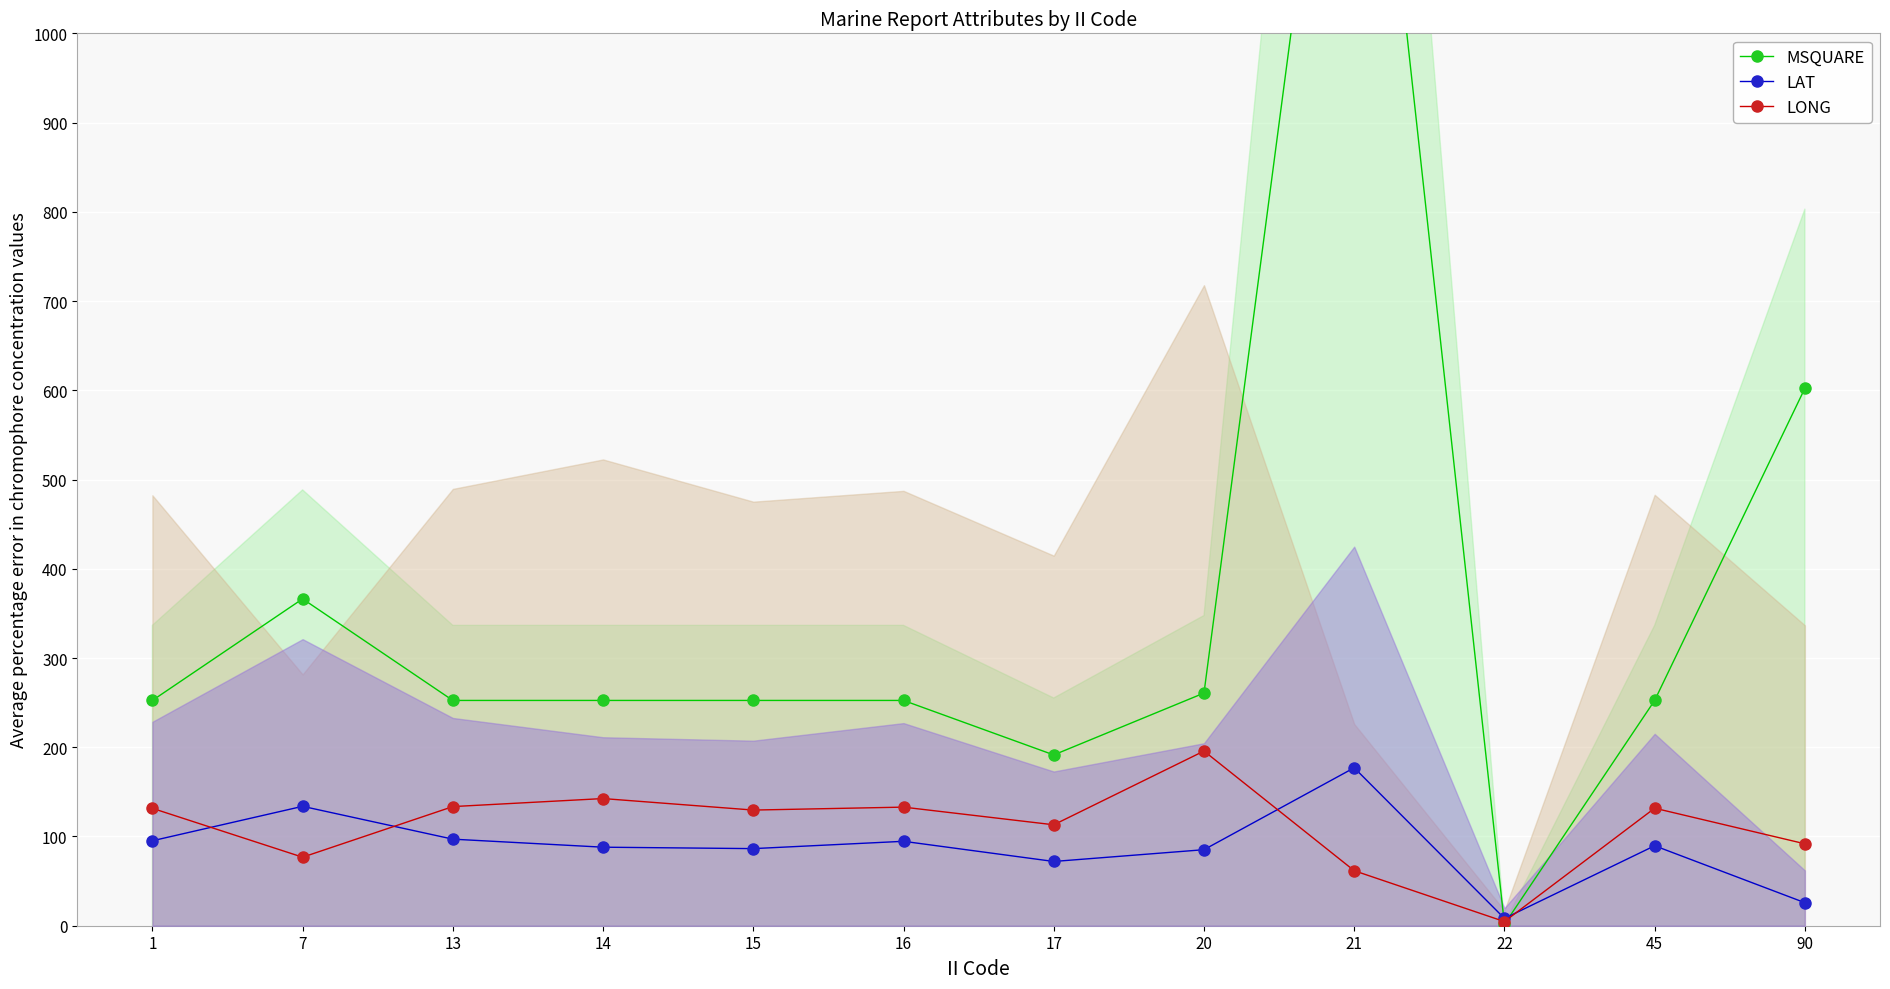

Which series has the largest total across all categories?

MSQUARE